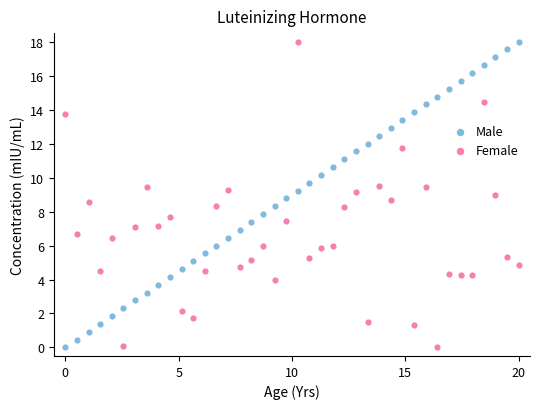

What are all the series names shown in the legend?

Male, Female